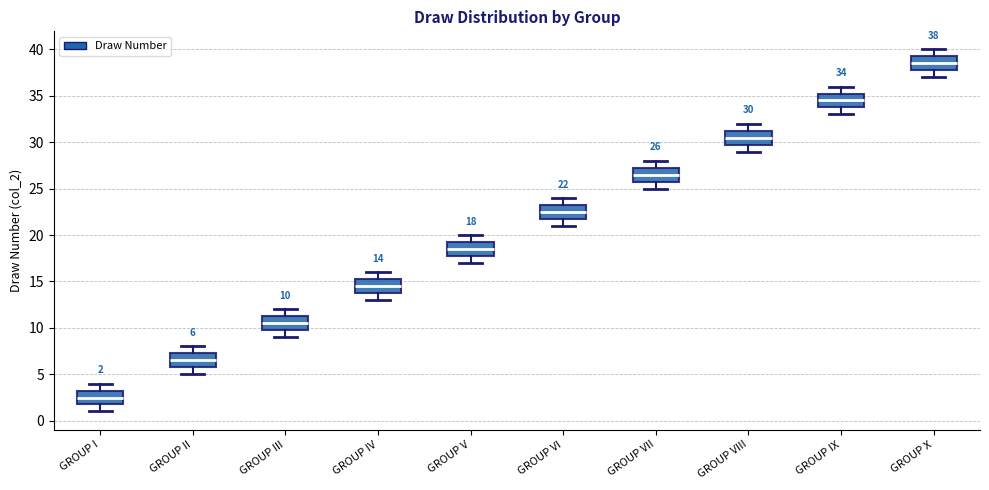

Which box's median line is the highest?

GROUP X